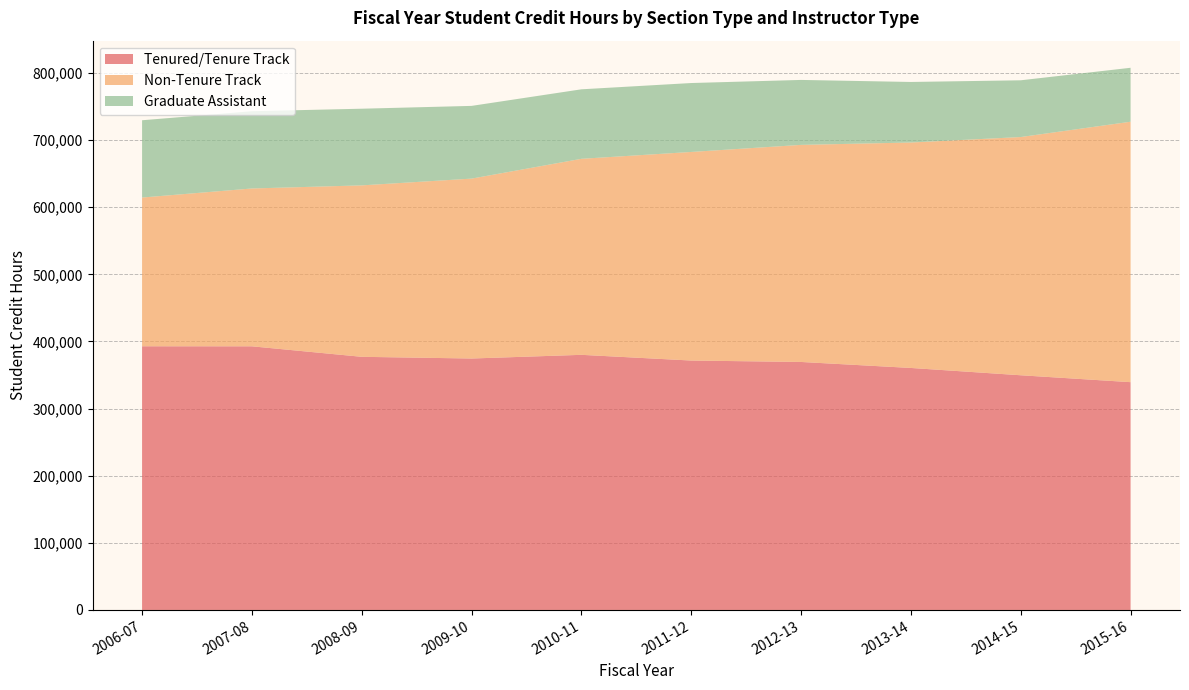

Reading left to right, list all the values displayed in this chart.

Tenured/Tenure Track: 392850	392798	377151	374622	380109	371606	369483	360555	349672	339390
Non-Tenure Track: 221581	235132	255398	268008	292020	310734	323388	335852	354899	387986
Graduate Assistant: 115131	115097	114219	108344	103543	102687	96780	90207	84540	80374